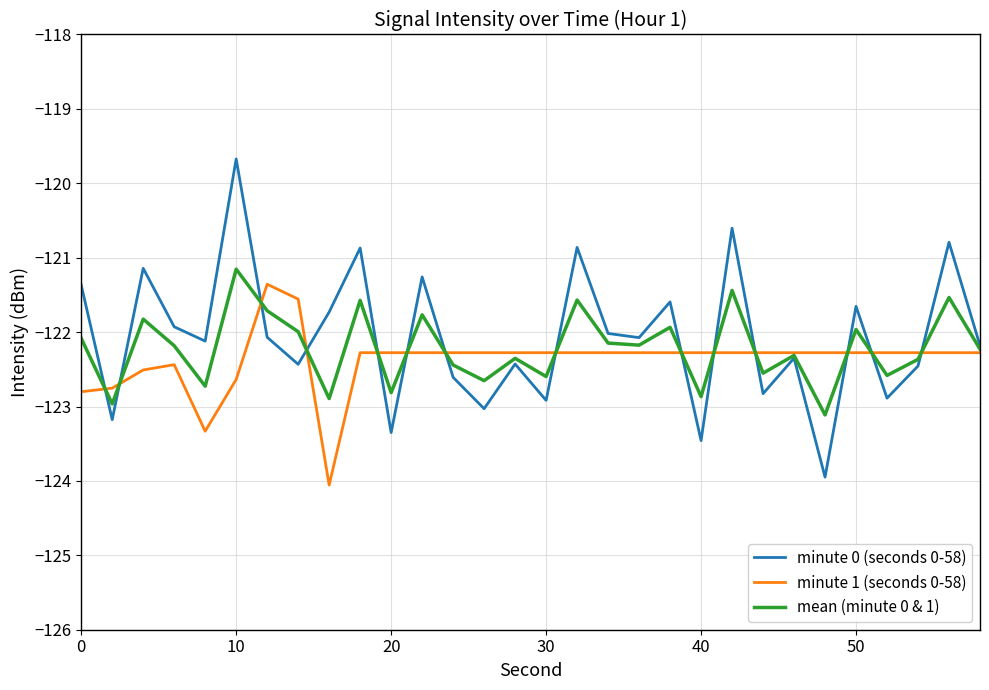

How many lines are shown in the chart?

3